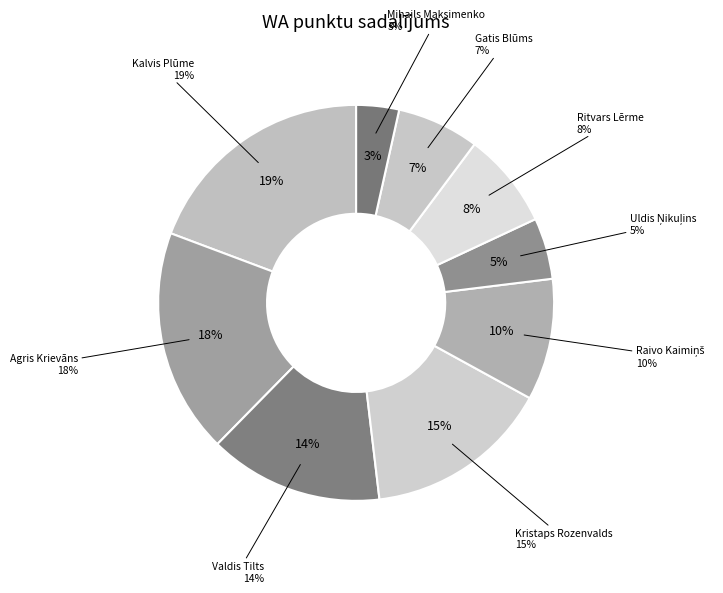

Which has a higher value, Gatis Blūms or Mihails Maksimenko?

Gatis Blūms